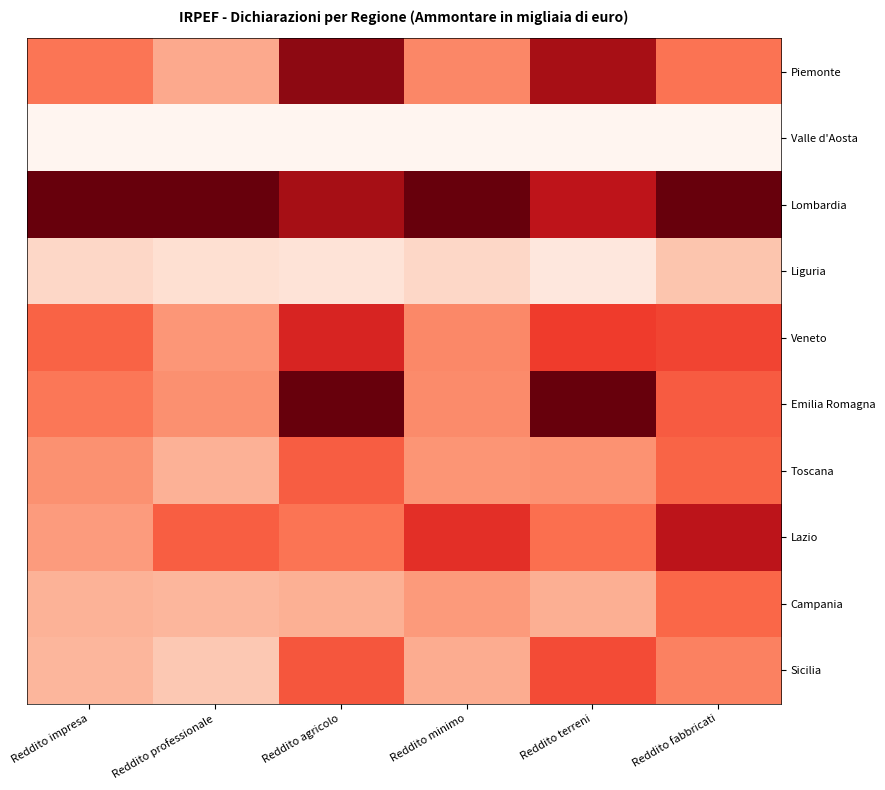

What is the maximum value shown in the chart?

1.0